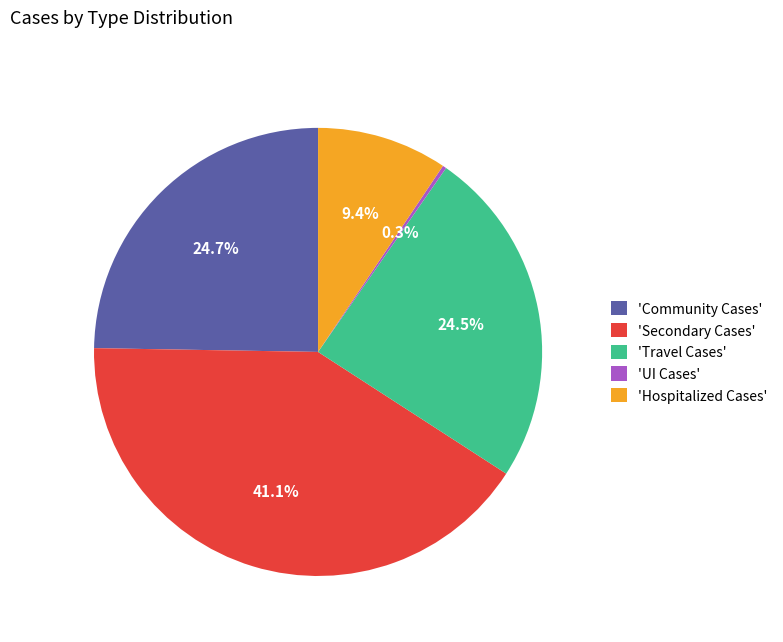

Which slice is the largest?

'Secondary Cases'